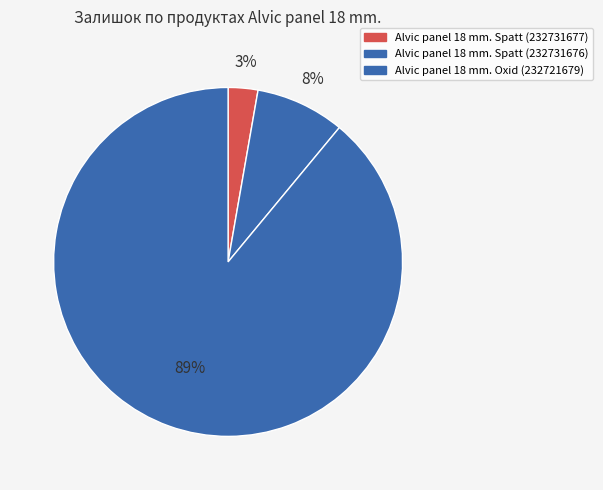

How many slices are in this pie chart?

3